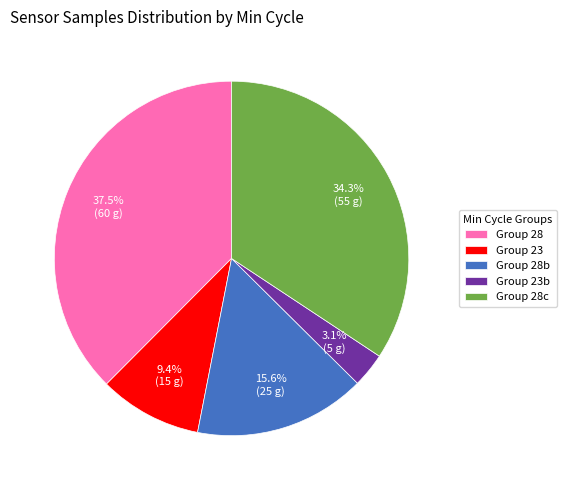

Combined, do Group 23b and Group 28b account for over 50%?

No